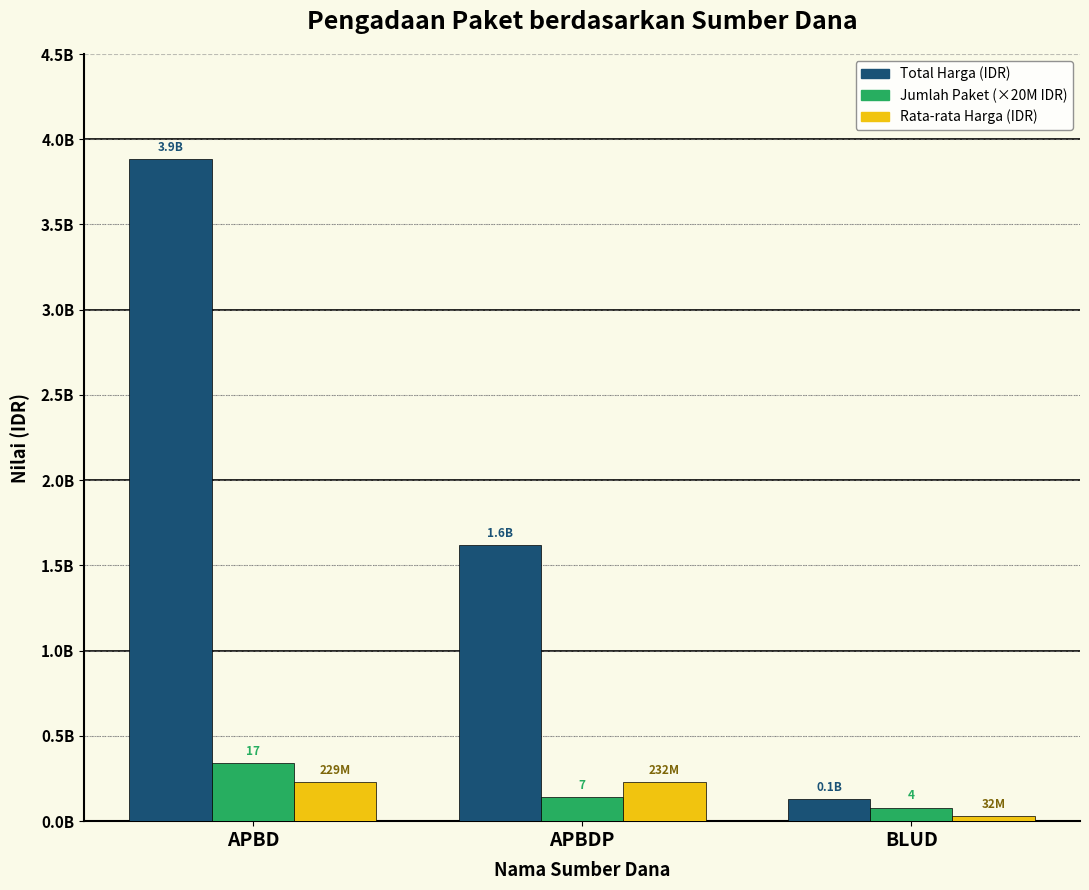

What is the smallest value displayed?

32446250